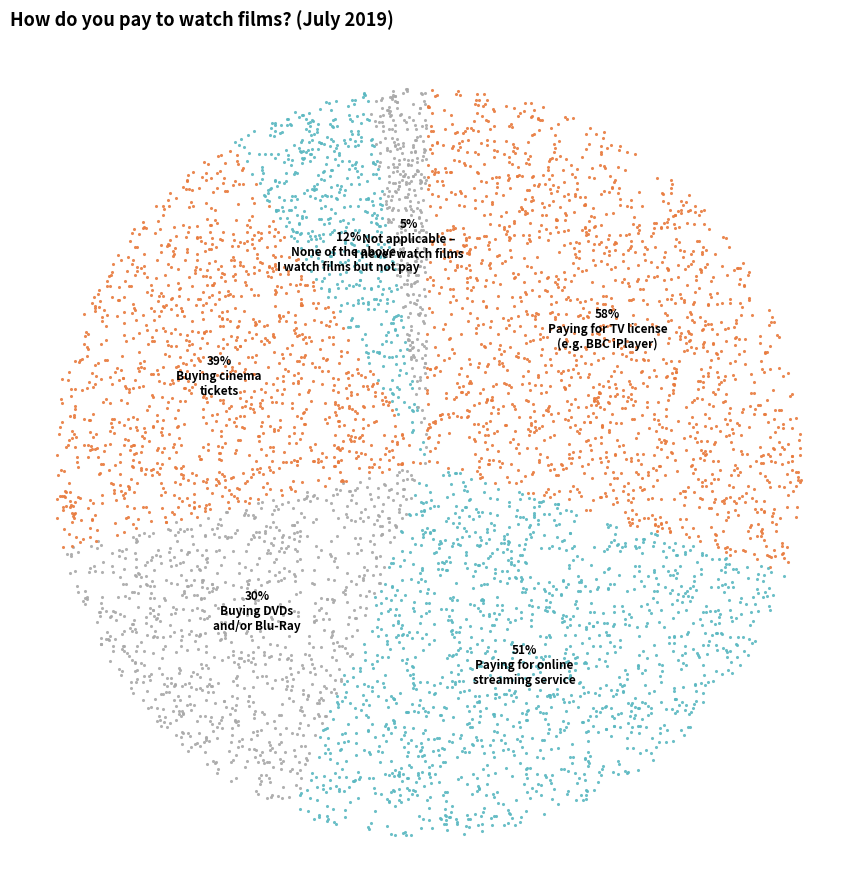

What is the change in value from Paying for TV license
(e.g. BBC iPlayer) to Buying DVDs
and/or Blu-Ray?

-0.3